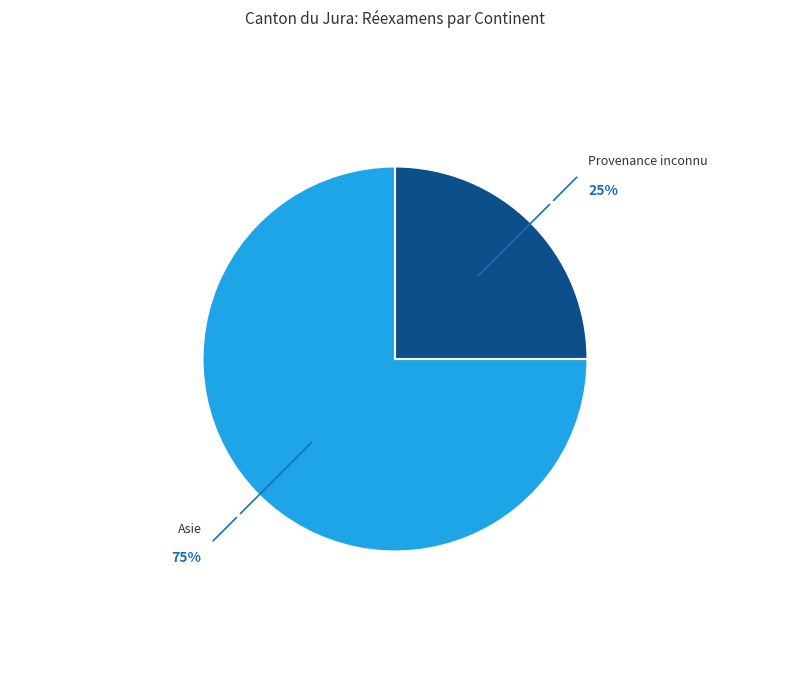

Rank the categories by value from lowest to highest.

Provenance inconnu, Asie